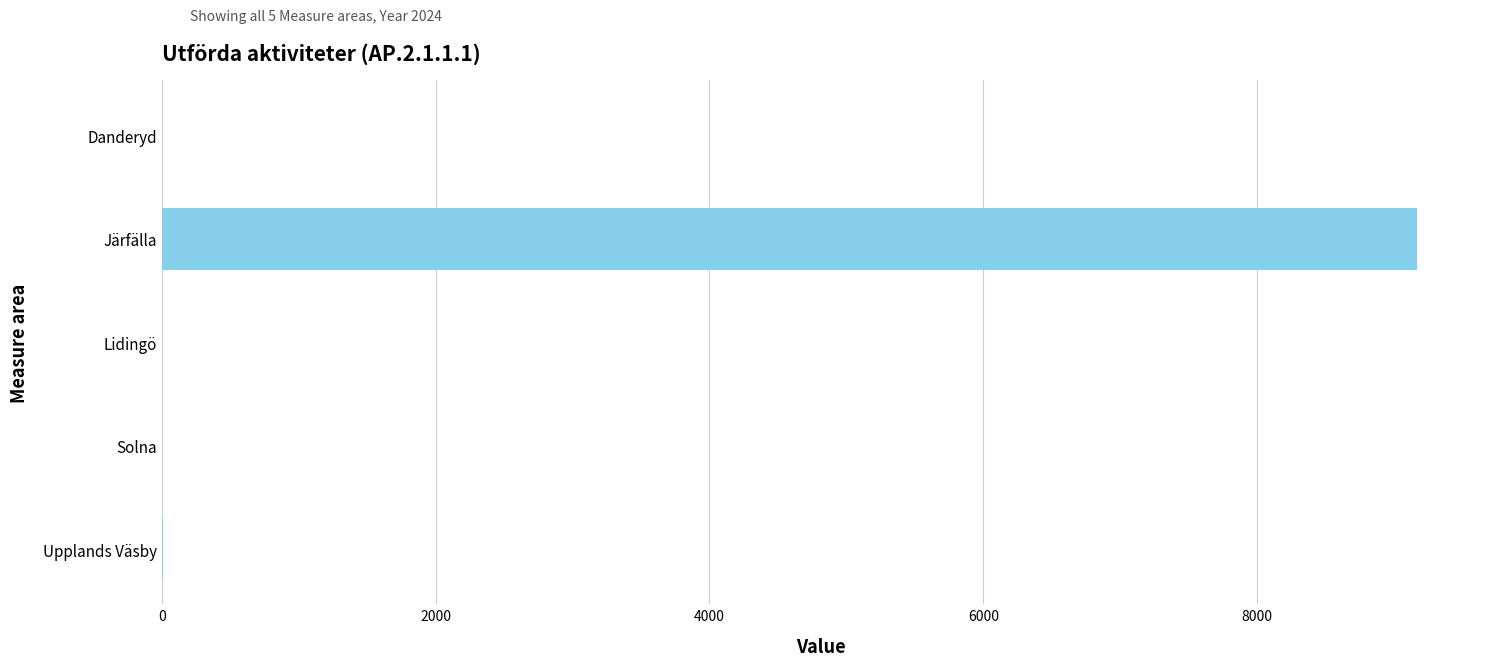

Is it true that the value at Lidingö is 0?

True